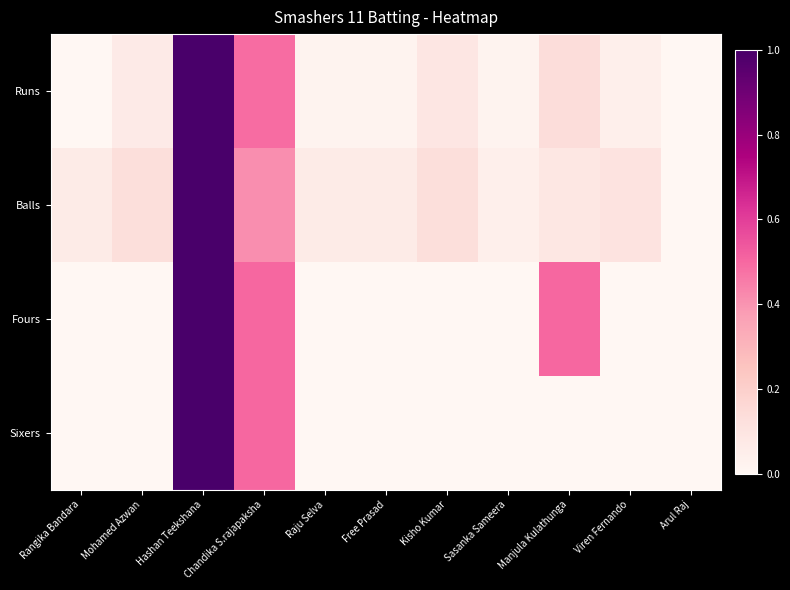

Which series has the largest total across all categories?

Balls